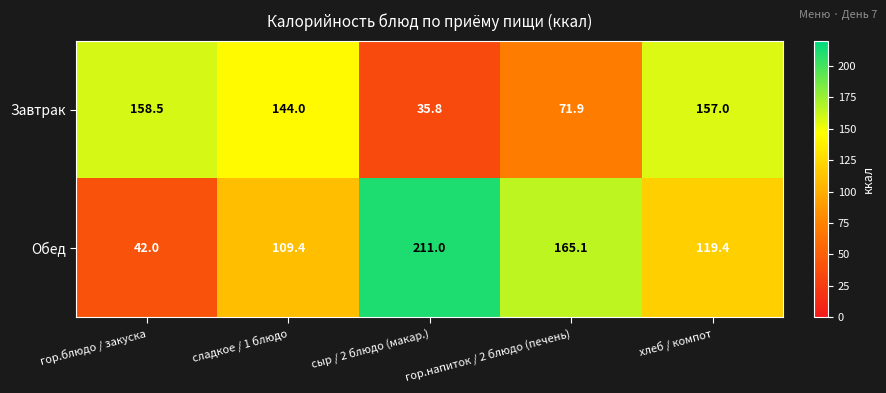

True or false: Обед has a value of 326.4 at сыр / 2 блюдо (макар.).

False